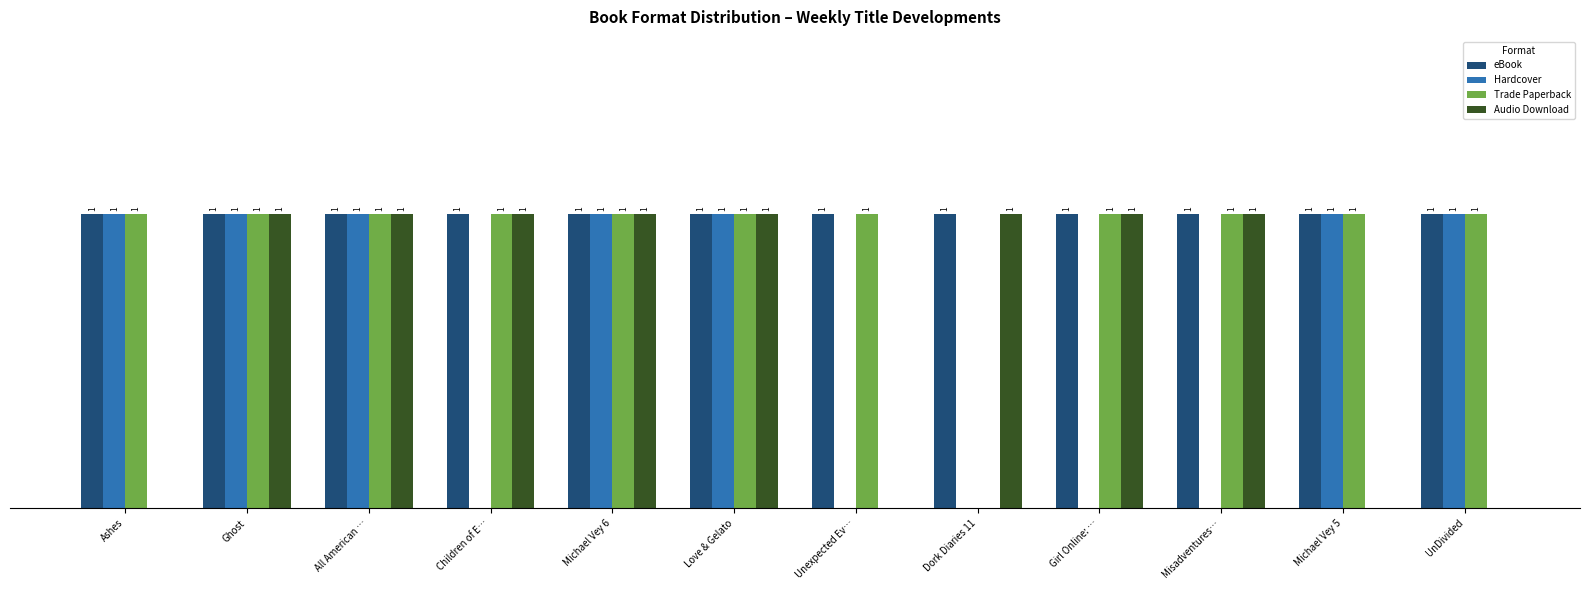

Between Children of E… and Dork Diaries 11, which series saw the biggest shift?

Trade Paperback